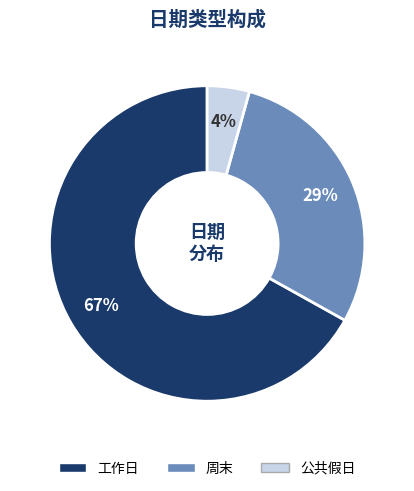

What is the majority slice?

工作日